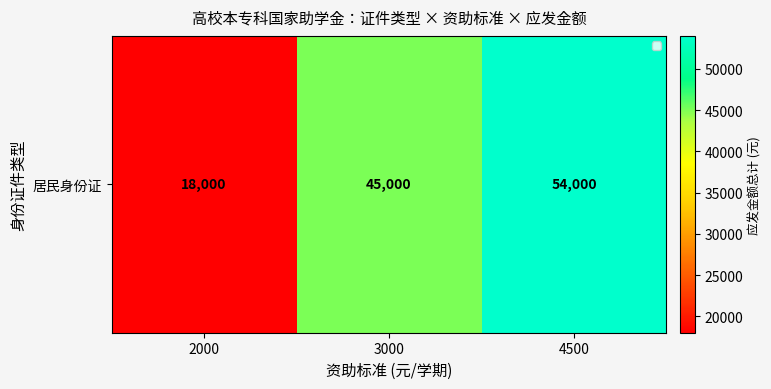

Count the number of categories in the chart.

3